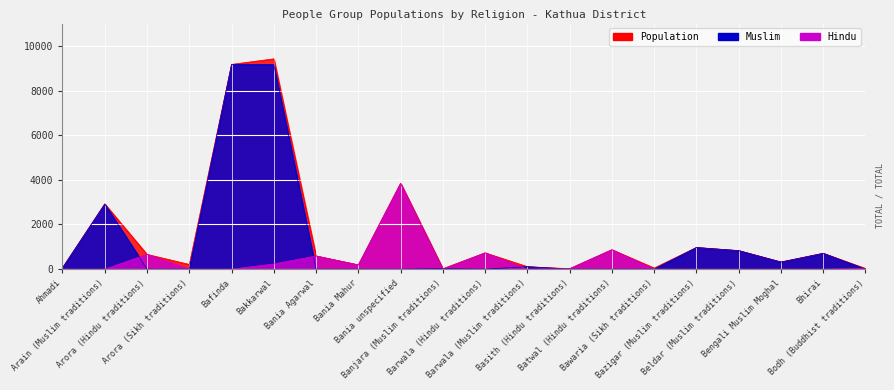

Read the Muslim value at Banjara (Muslim traditions), to the nearest 10.

20